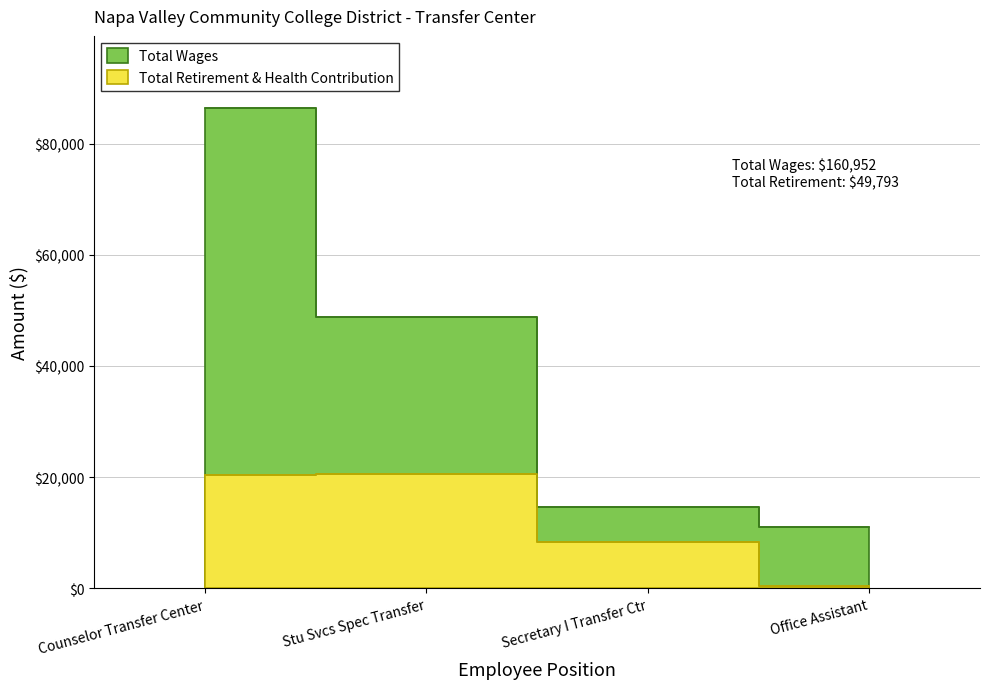

Rank the series by their average value, from lowest to highest.

Total Retirement & Health Contribution, Total Wages